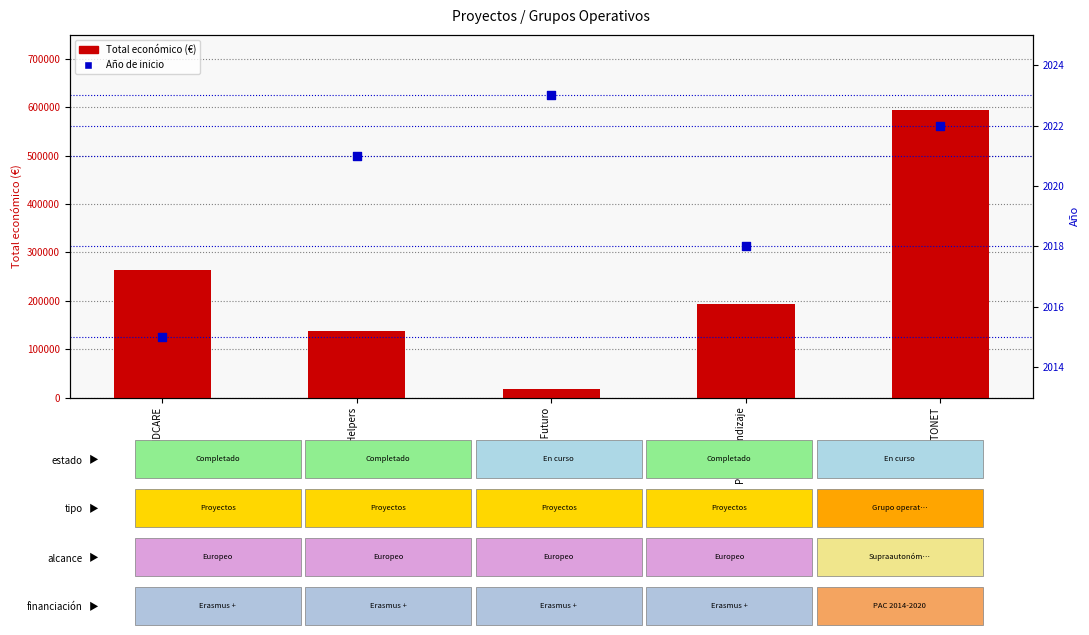

Which series reaches the maximum Y coordinate?

Total económico (€)